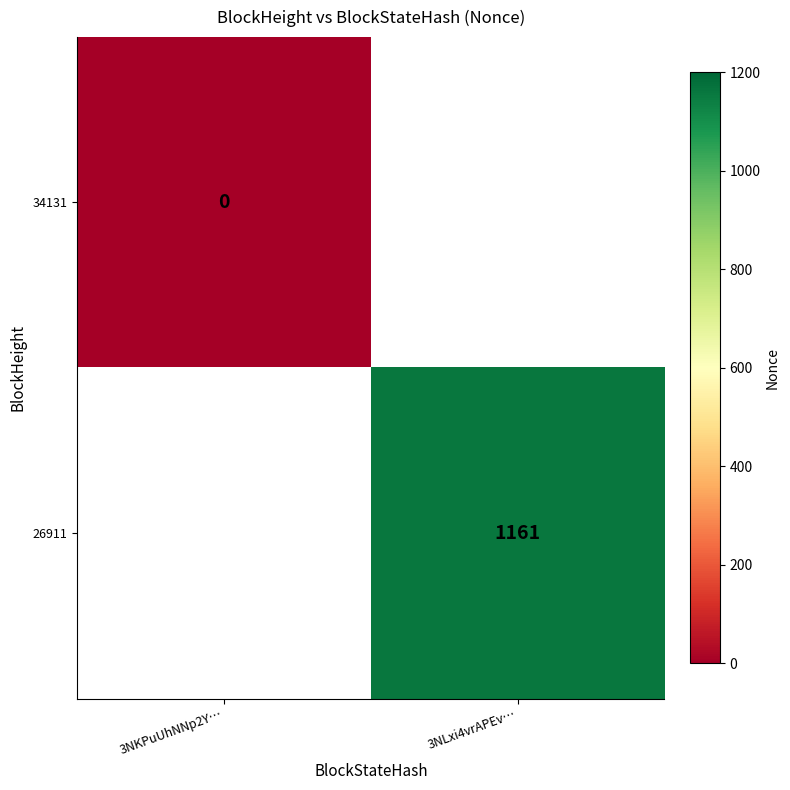

Between 3NKPuUhNNp2Y… and 3NLxi4vrAPEv…, which is larger?

3NLxi4vrAPEv…